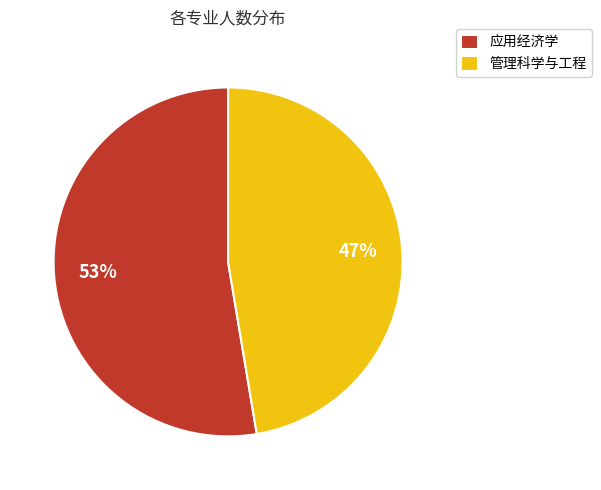

Is the sum of 管理科学与工程 and 应用经济学 greater than half?

Yes